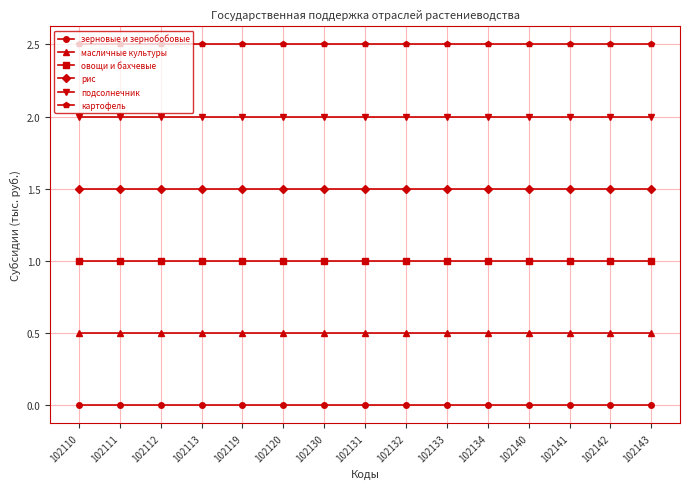

List the series in order of their peak value, lowest first.

зерновые и зернобобовые, масличные культуры, овощи и бахчевые, рис, подсолнечник, картофель